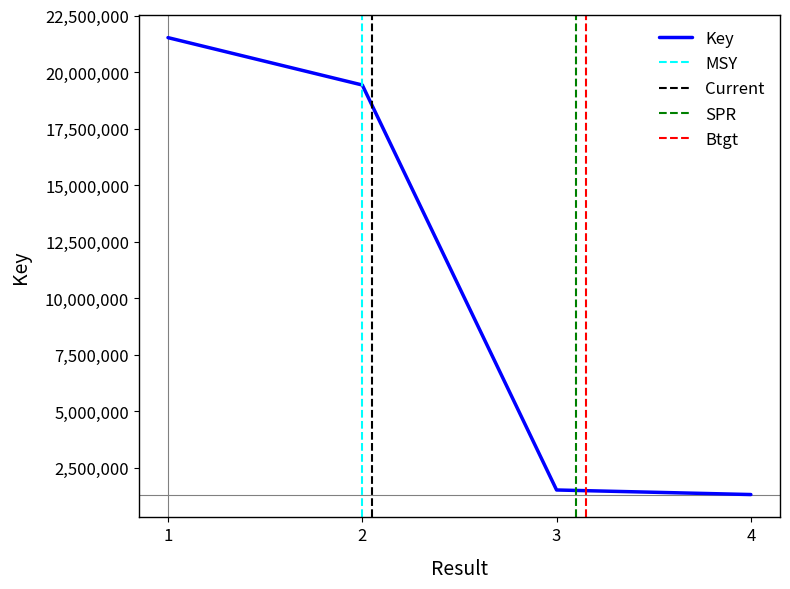

Reading right to left, extract all data points from this chart.

1313259	1514954	19428273	21523244